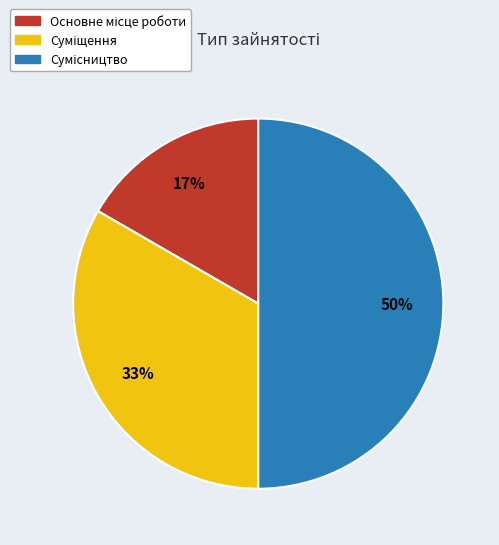

To the nearest percent, what is the difference between the largest and smallest slice percentages?

33%